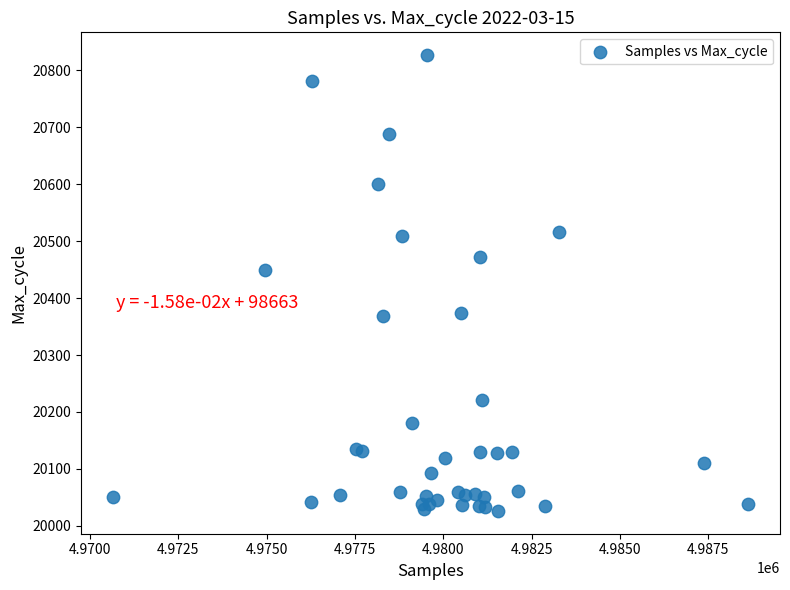

What Y value in the scatter plot is closest to 20426?

20449